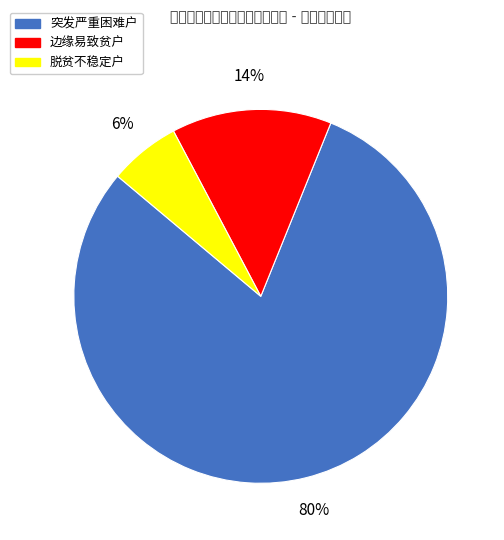

Rank the categories by value from highest to lowest.

突发严重困难户, 边缘易致贫户, 脱贫不稳定户